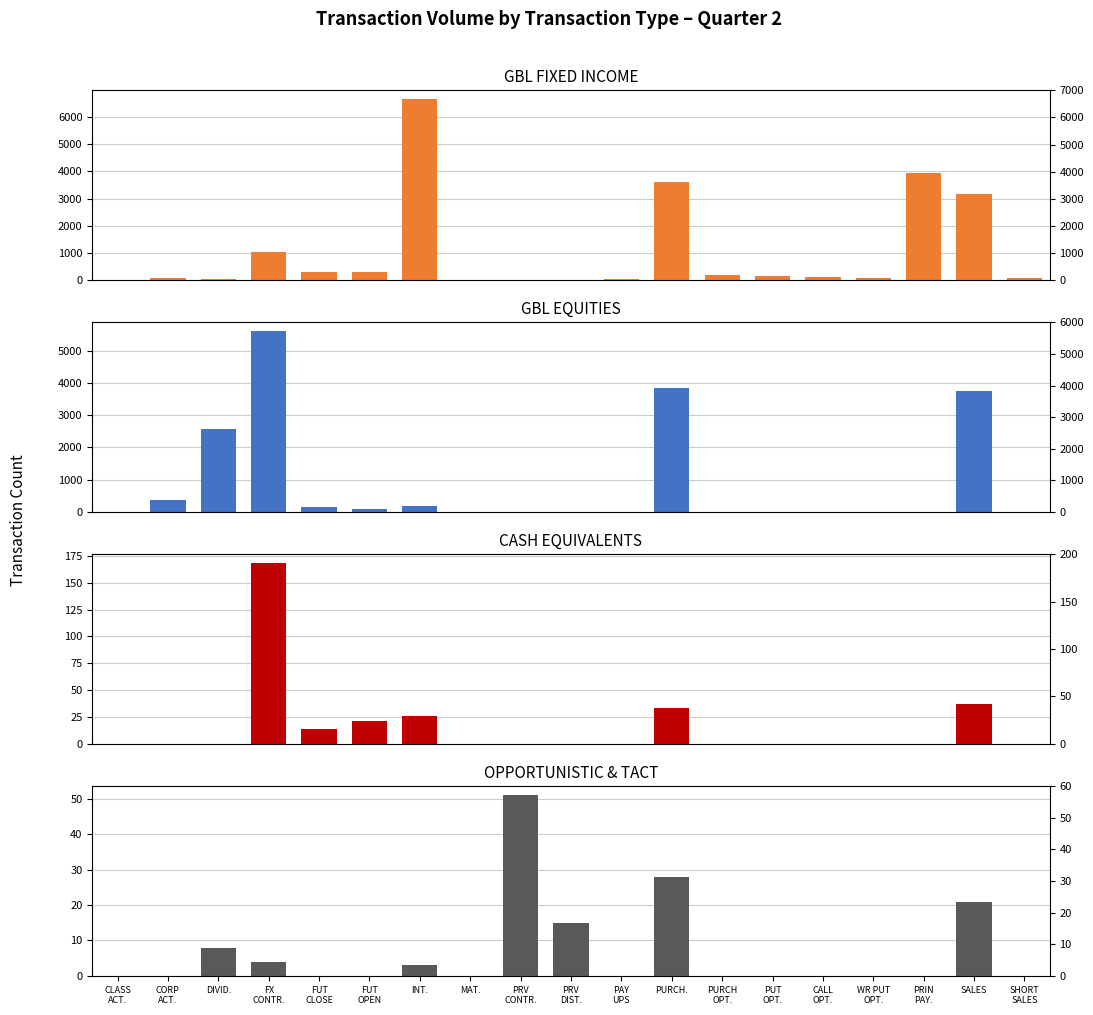

Reading left to right, transcribe all the data shown in this chart.

GBL FIXED INCOME: CLASS
ACT.=0	CORP
ACT.=59	DIVID.=25	FX
CONTR.=1042	FUT
CLOSE=280	FUT
OPEN=297	INT.=6656	MAT.=16	PRV
CONTR.=0	PRV
DIST.=0	PAY
UPS=25	PURCH.=3600	PURCH
OPT.=169	PUT
OPT.=163	CALL
OPT.=93	WR PUT
OPT.=87	PRIN
PAY.=3954	SALES=3151	SHORT
SALES=81
GBL EQUITIES: CLASS
ACT.=6	CORP
ACT.=368	DIVID.=2558	FX
CONTR.=5596	FUT
CLOSE=152	FUT
OPEN=101	INT.=177	MAT.=0	PRV
CONTR.=0	PRV
DIST.=0	PAY
UPS=0	PURCH.=3851	PURCH
OPT.=0	PUT
OPT.=0	CALL
OPT.=0	WR PUT
OPT.=0	PRIN
PAY.=0	SALES=3758	SHORT
SALES=0
CASH EQUIVALENTS: CLASS
ACT.=0	CORP
ACT.=0	DIVID.=0	FX
CONTR.=168	FUT
CLOSE=14	FUT
OPEN=21	INT.=26	MAT.=0	PRV
CONTR.=0	PRV
DIST.=0	PAY
UPS=0	PURCH.=33	PURCH
OPT.=0	PUT
OPT.=0	CALL
OPT.=0	WR PUT
OPT.=0	PRIN
PAY.=0	SALES=37	SHORT
SALES=0
OPPORTUNISTIC & TACT: CLASS
ACT.=0	CORP
ACT.=0	DIVID.=8	FX
CONTR.=4	FUT
CLOSE=0	FUT
OPEN=0	INT.=3	MAT.=0	PRV
CONTR.=51	PRV
DIST.=15	PAY
UPS=0	PURCH.=28	PURCH
OPT.=0	PUT
OPT.=0	CALL
OPT.=0	WR PUT
OPT.=0	PRIN
PAY.=0	SALES=21	SHORT
SALES=0